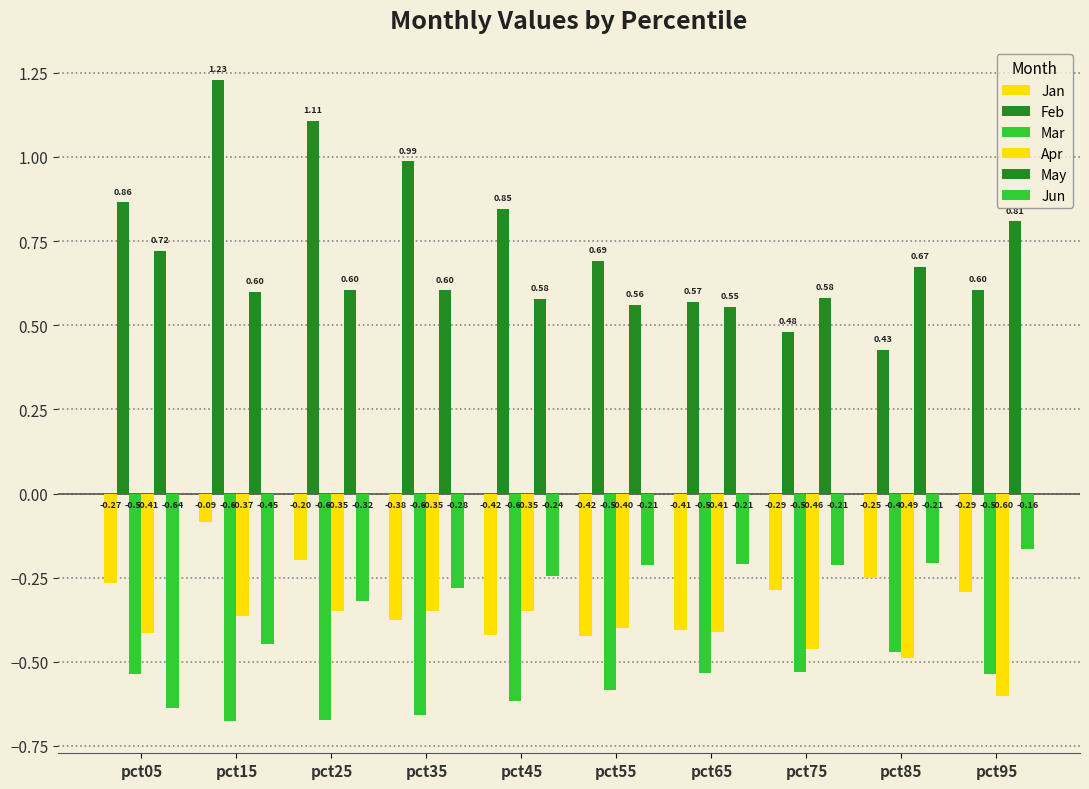

Count the number of categories in the chart.

10